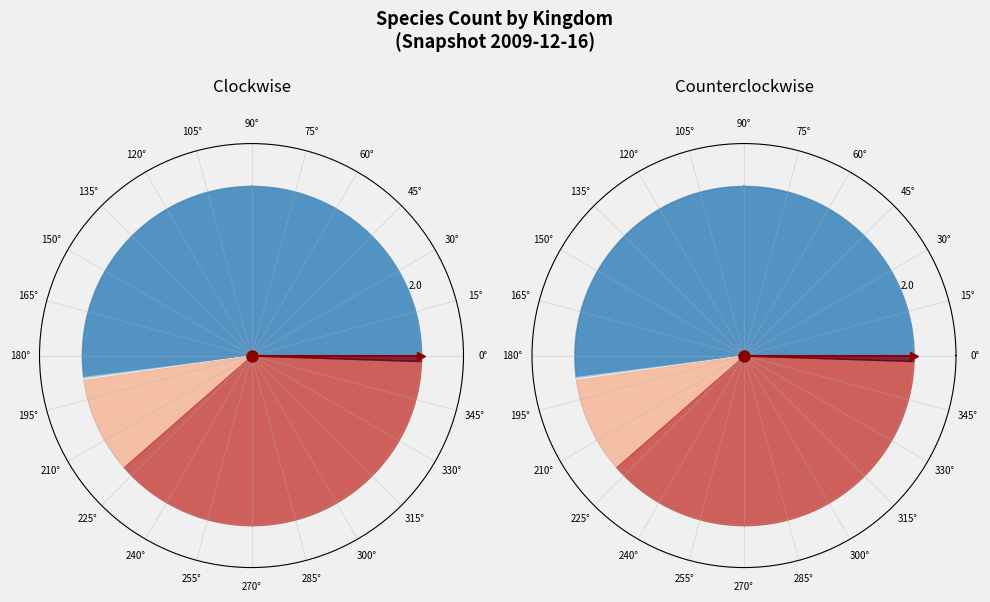

Count the number of slices in the pie.

7